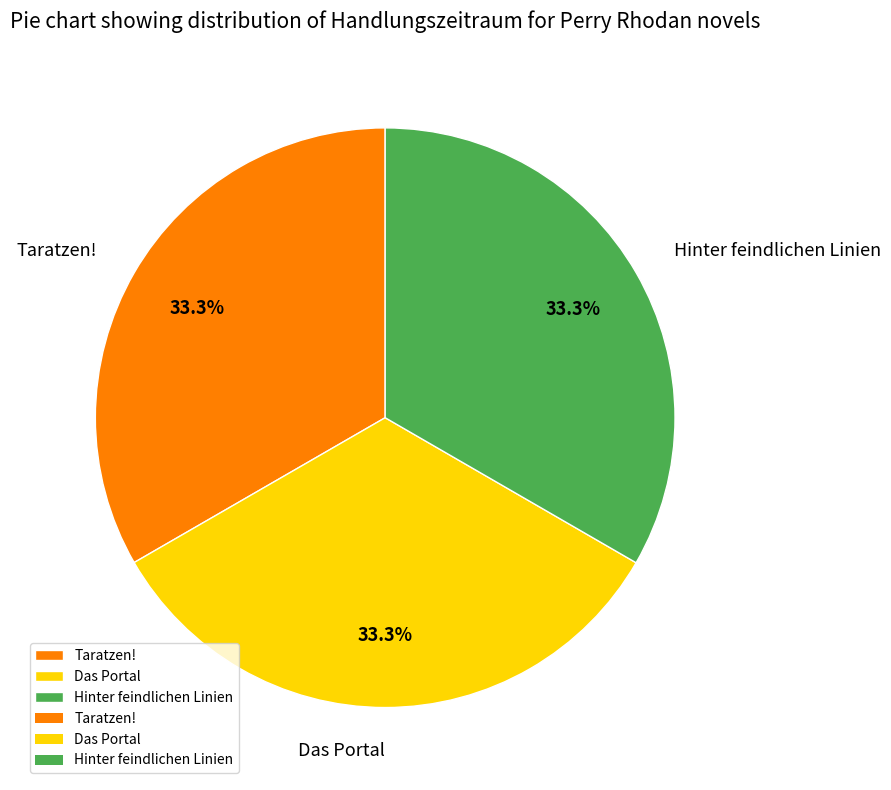

Do Das Portal and Hinter feindlichen Linien together represent more than half of the pie?

Yes